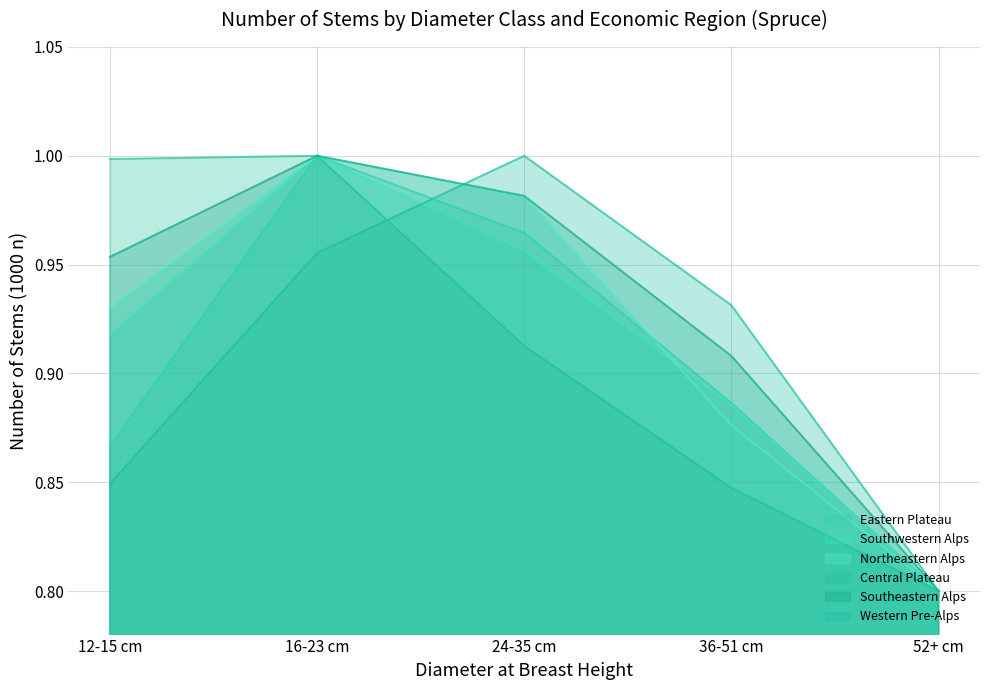

The Central Plateau series shows 0.3 at 12-15 cm. True or false?

False